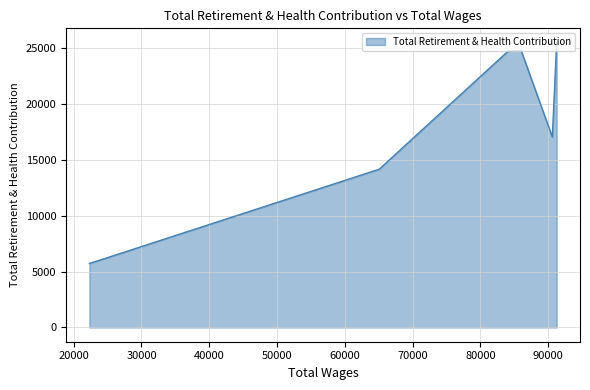

What is the sum of the values at 22315.0 and 90616.0?

22786